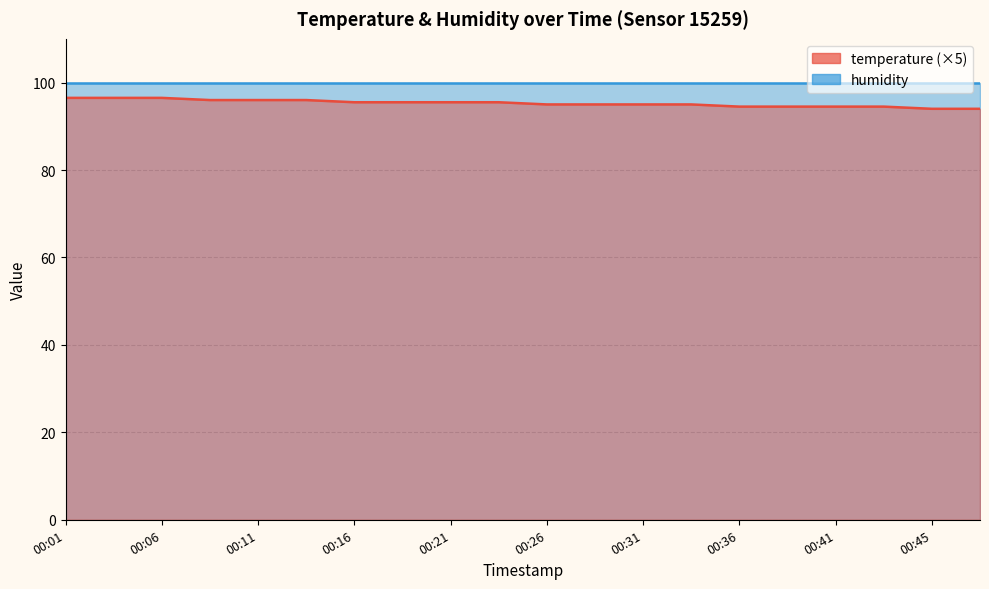

Does the chart have visible grid lines?

Yes